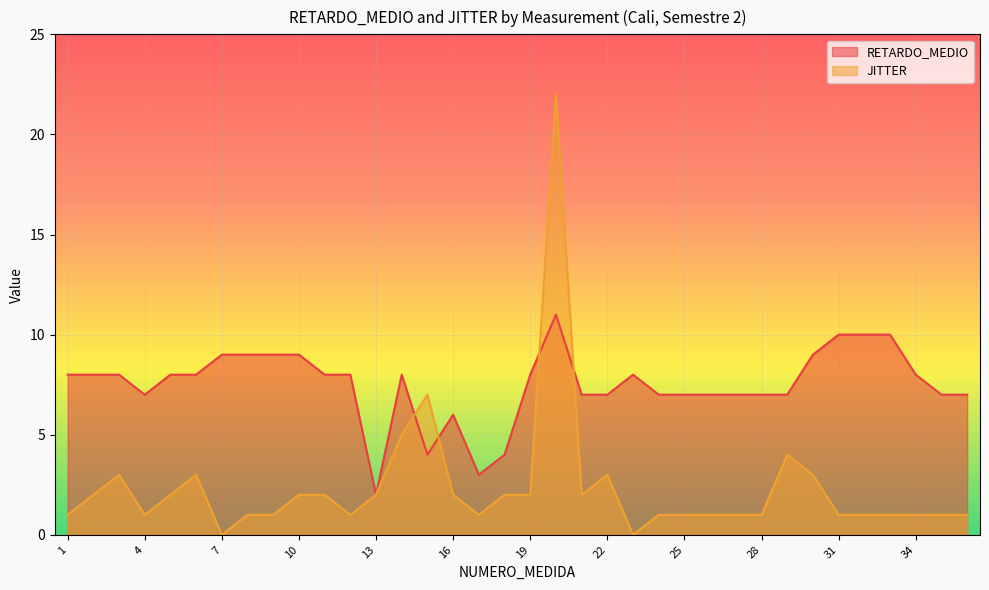

What is the value of the JITTER point at the 1st from the left?

1